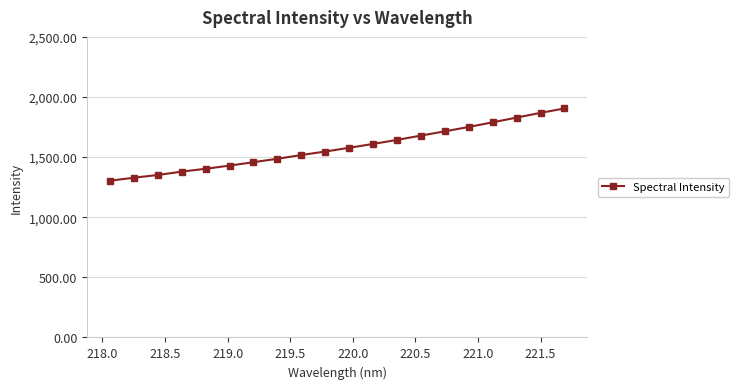

What is the value of the 19th point from the left?

1868.2